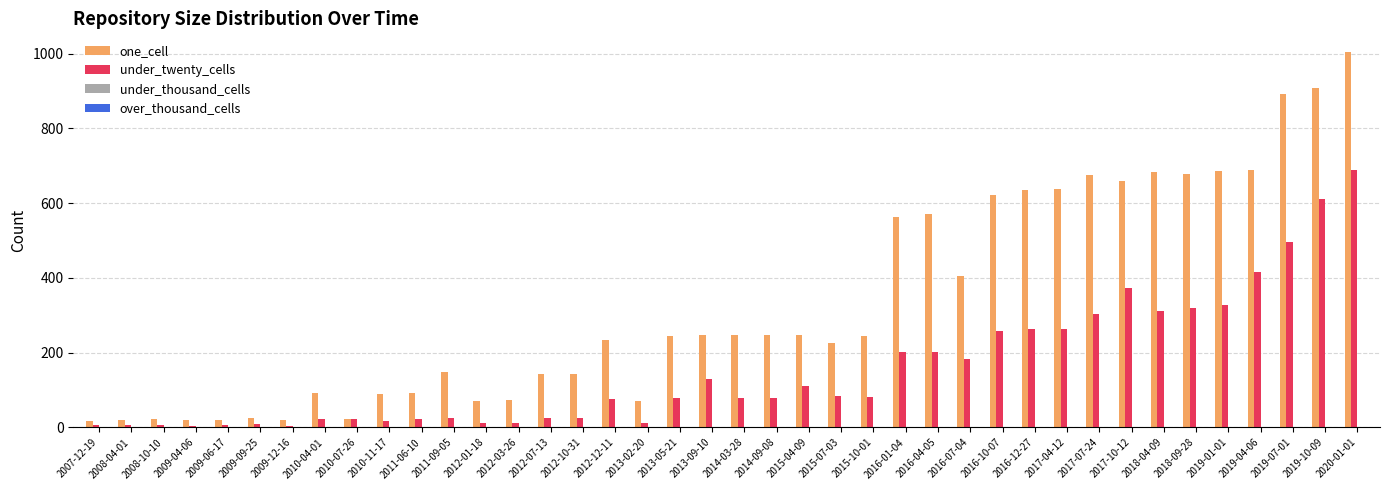

How many series are shown in this chart?

3